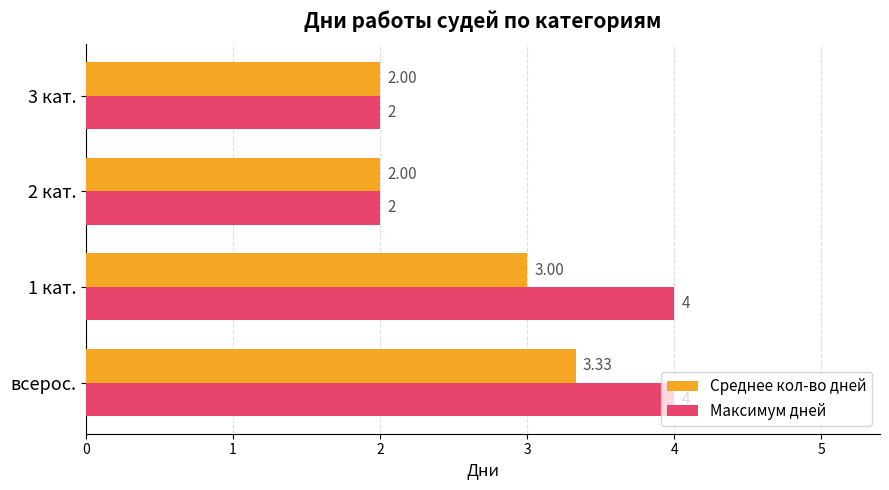

At which label does Среднее кол-во дней reach its peak?

всерос.